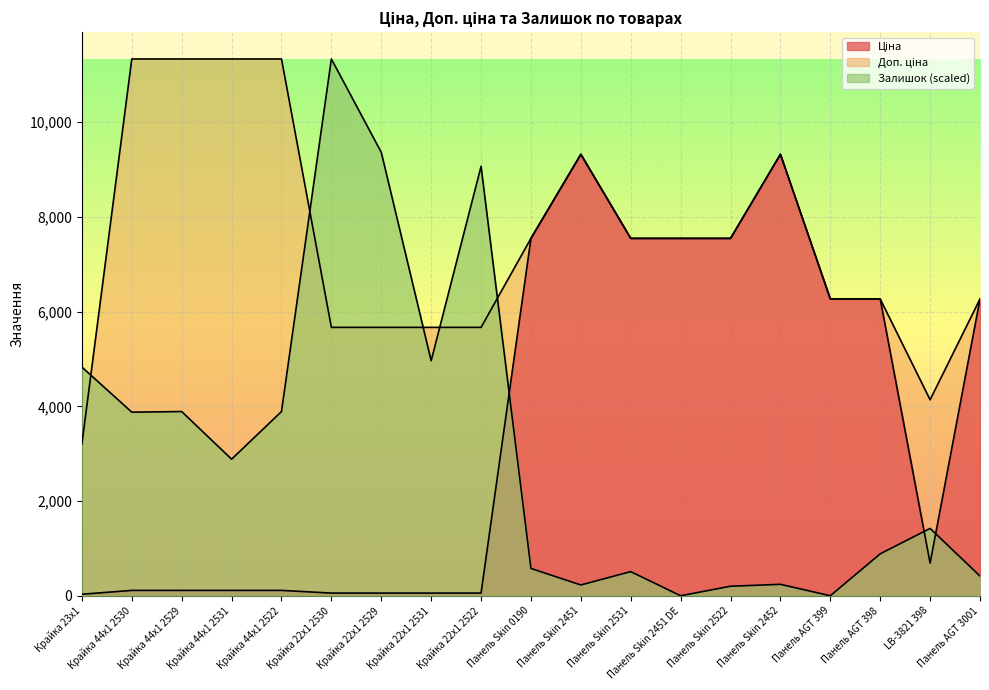

Between Крайка 44x1 2522 and Крайка 22x1 2530, which is larger?

Крайка 44x1 2522